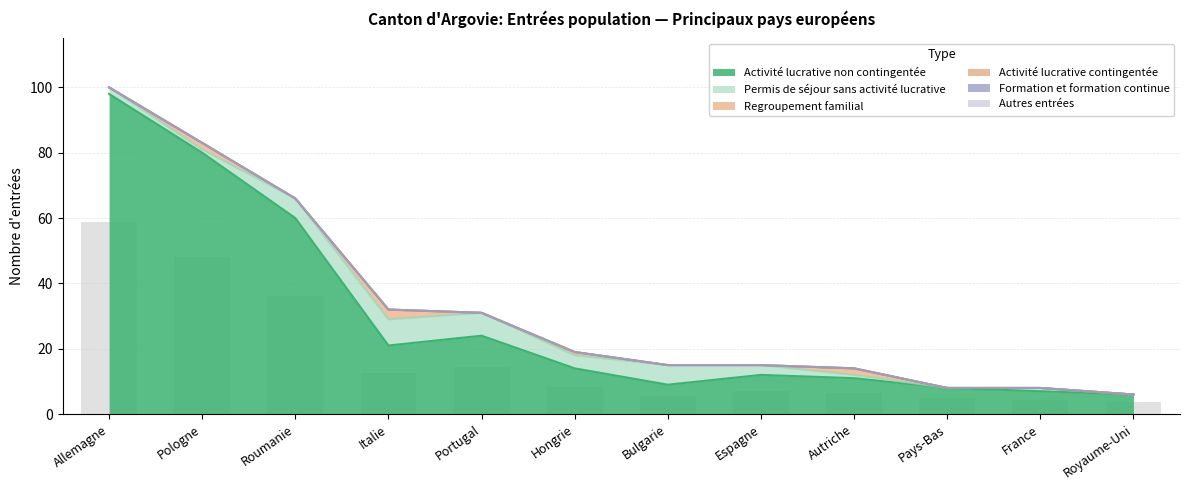

Rank the categories by Permis de séjour sans activité lucrative value from highest to lowest.

Italie, Portugal, Roumanie, Bulgarie, Hongrie, Espagne, Allemagne, Pologne, Autriche, France, Pays-Bas, Royaume-Uni